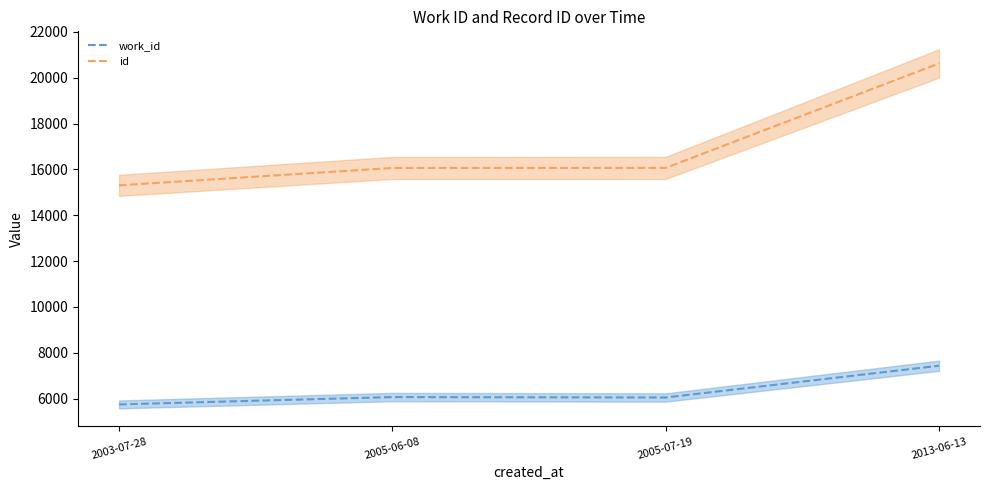

Rank the series by their maximum value, from highest to lowest.

id, work_id